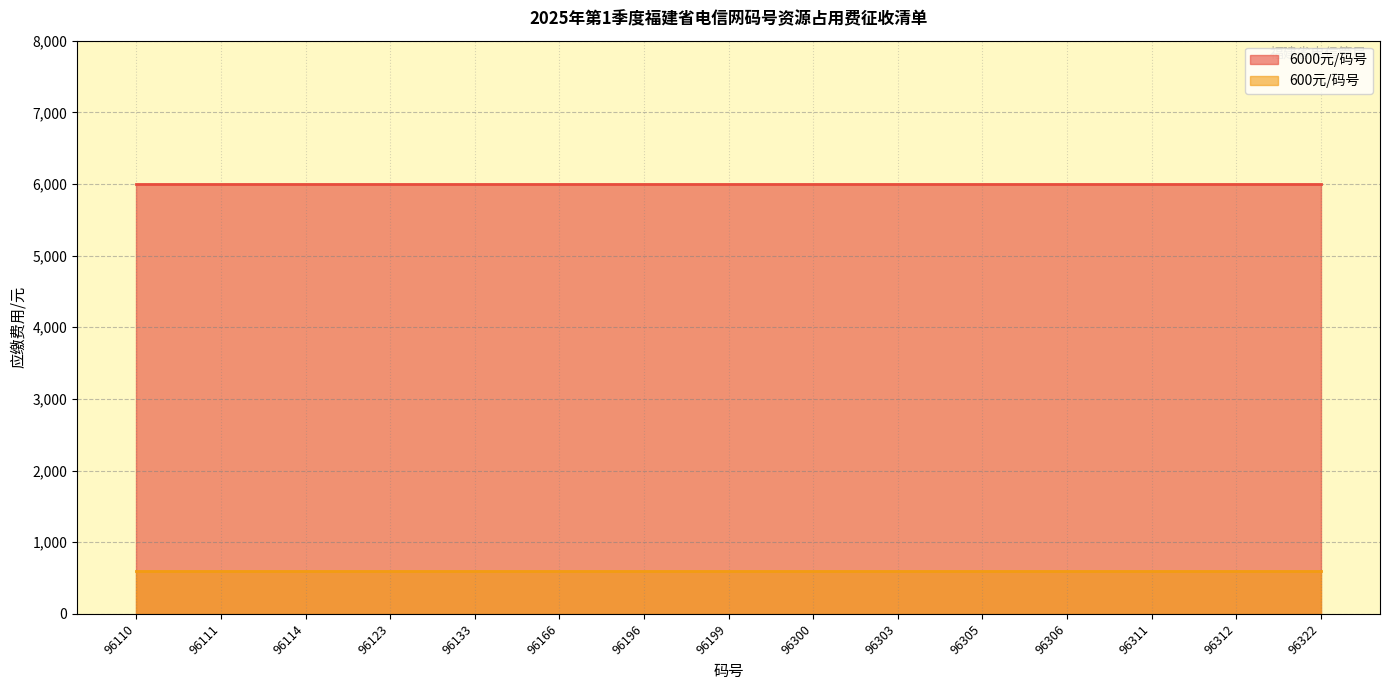

Which series has the largest total across all categories?

6000元/码号